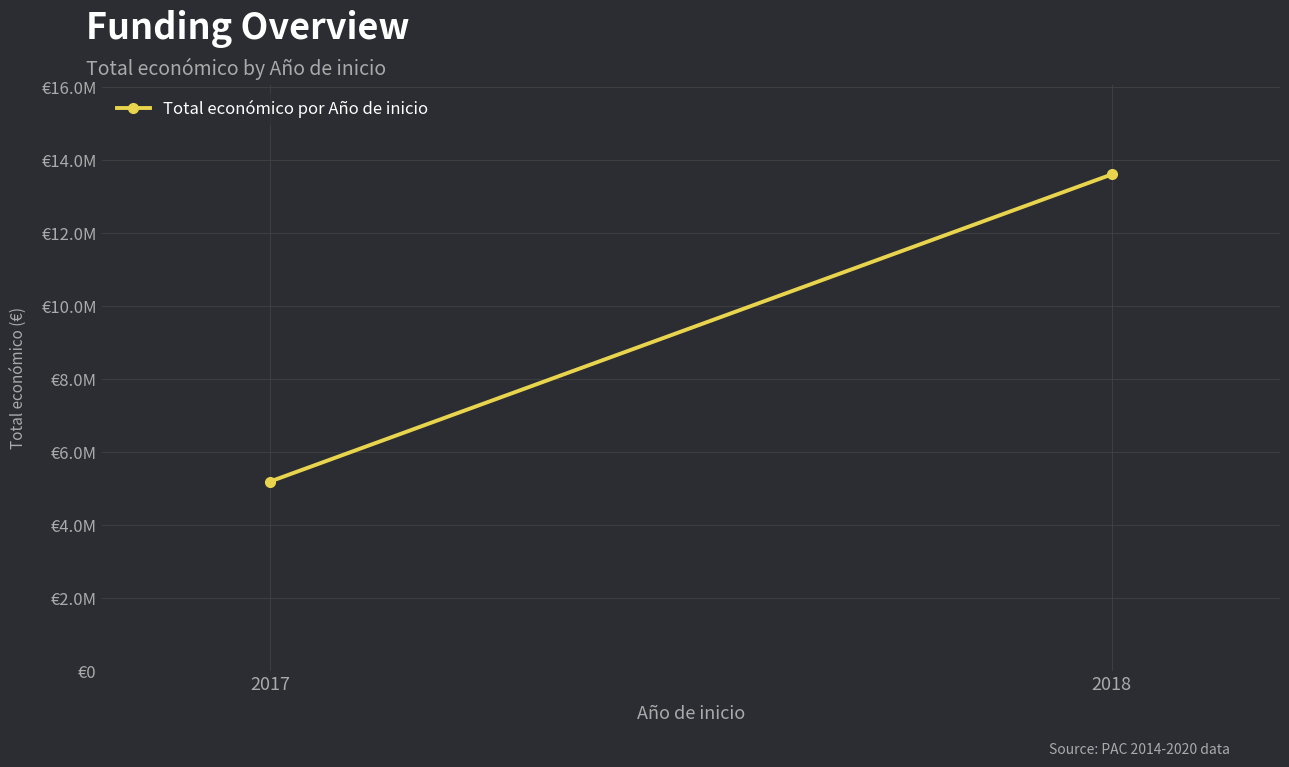

Which label corresponds to the smallest value in the chart?

2017